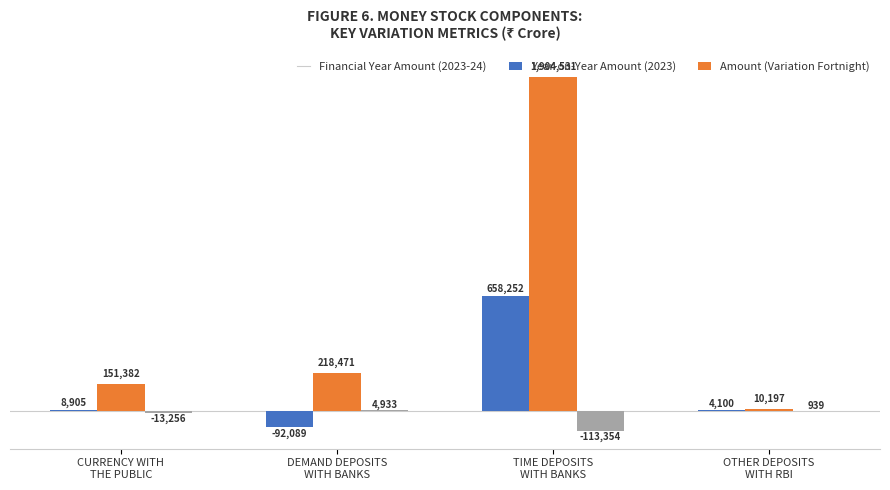

Does the chart contain stacked bars?

No